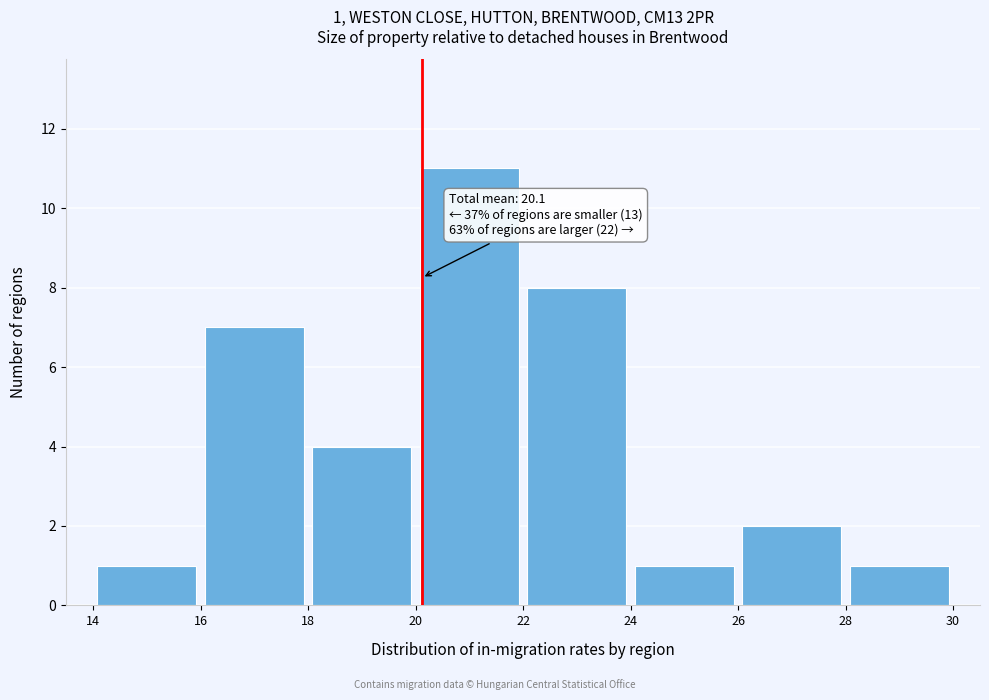

Which range on the x-axis has the tallest bar?

20 to 22